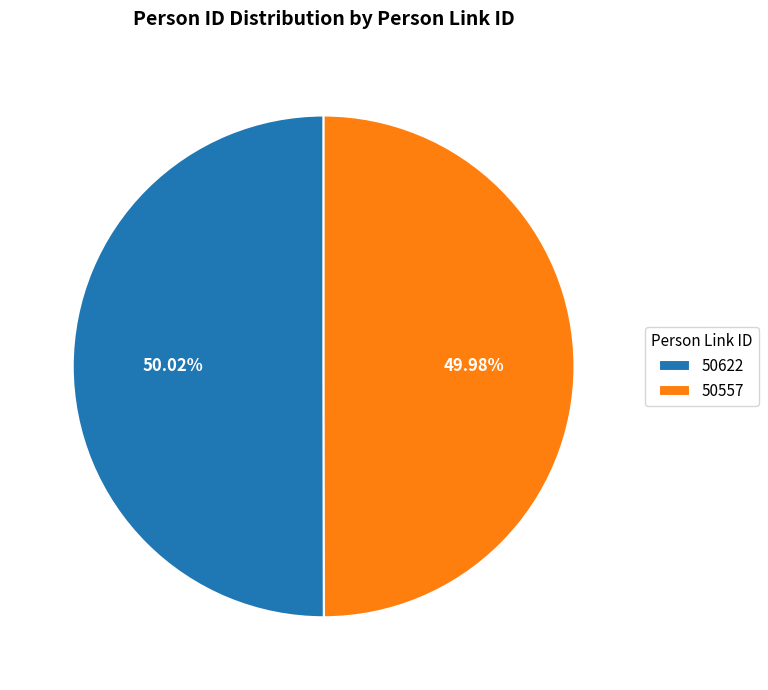

Is there any slice that represents more than half of the pie?

Yes